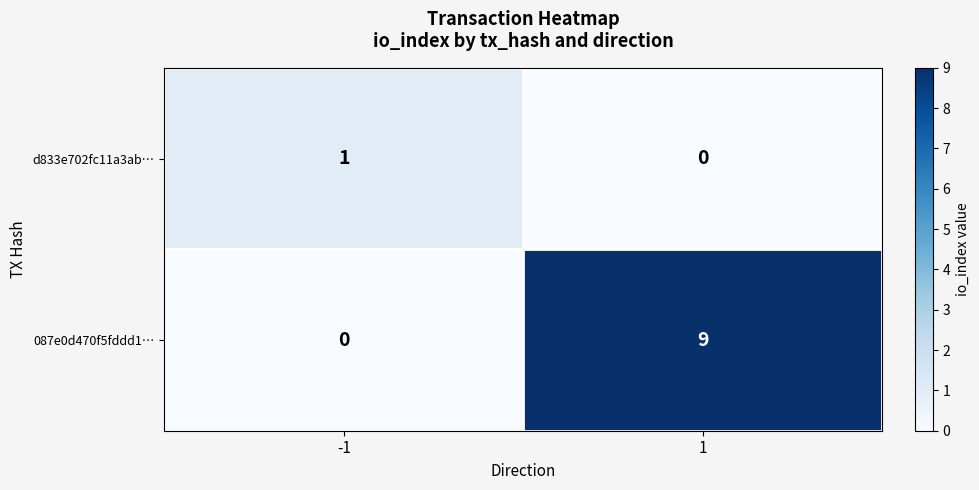

Is the value of d833e702fc11a3ab… at 1 greater than the value of 087e0d470f5fddd1… at 1?

No